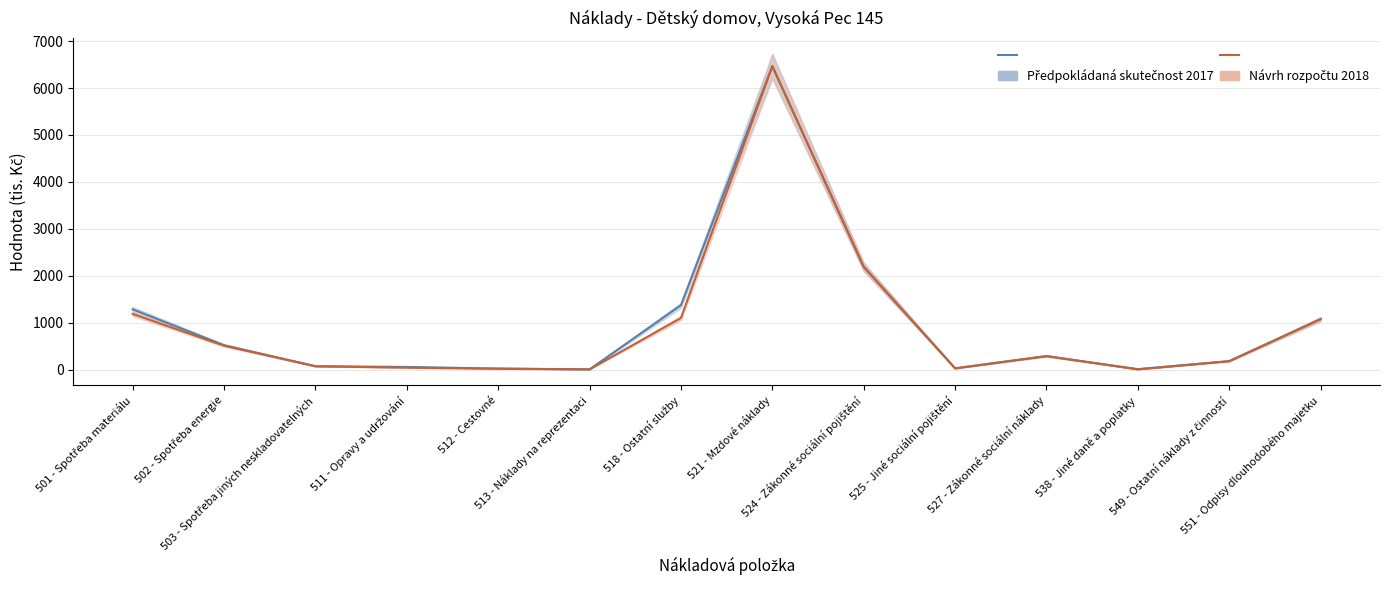

True or false: Návrh rozpočtu na rok 2018 and Předpokládaná skutečnost k 31.12.2017 cross at least once.

False